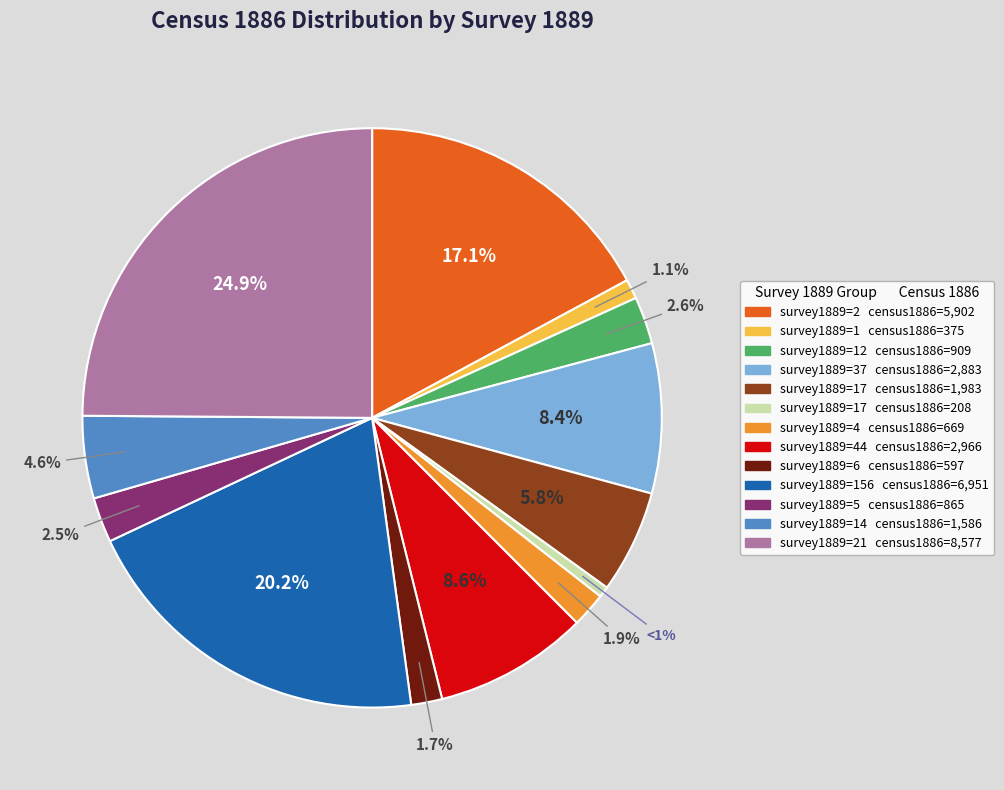

Does any single category account for the majority?

No